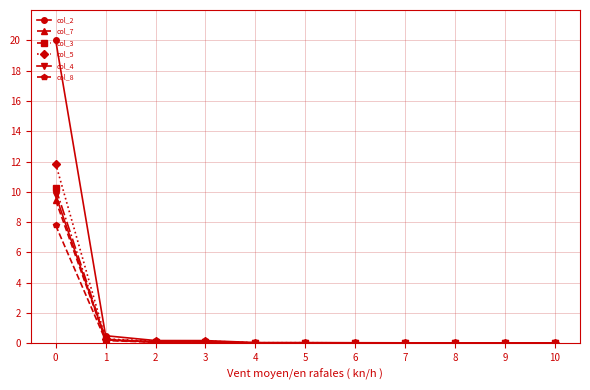

Is the value of col_4 at 6 greater than the value of col_5 at 0?

No